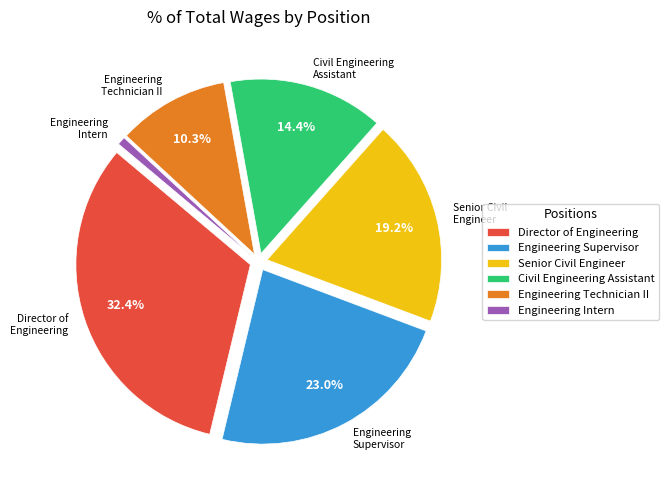

How many slices are in this pie chart?

6